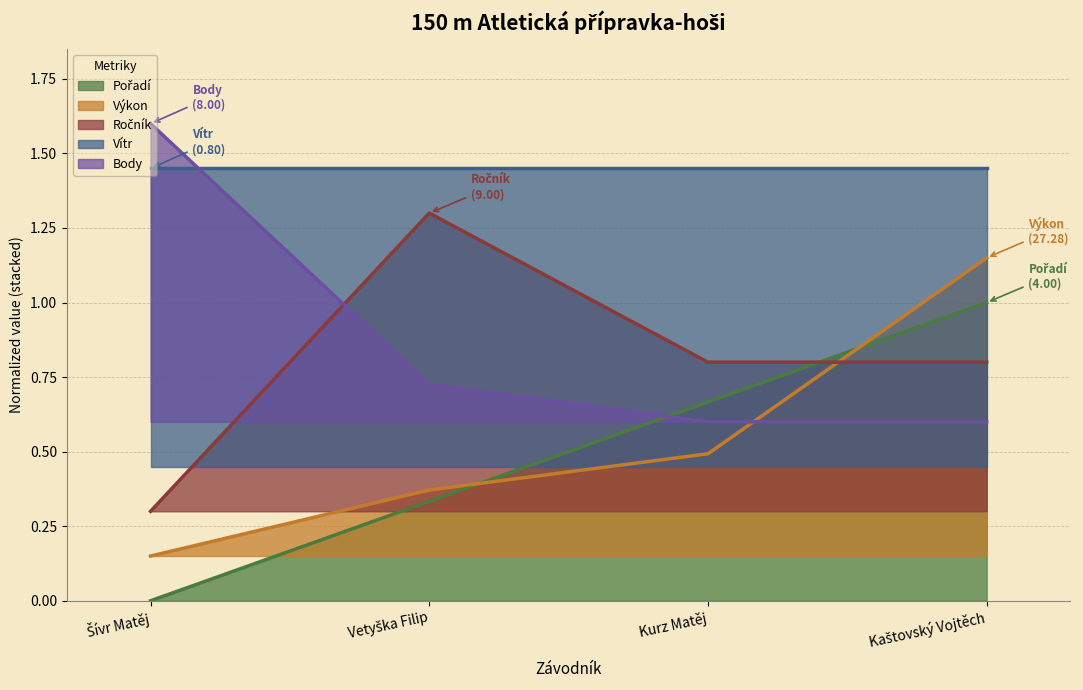

At which label is Ročník closest to 0?

Šívr Matěj